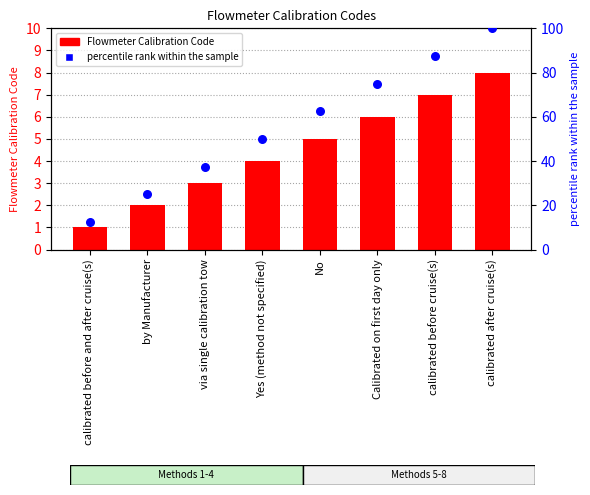

Which series has the largest total across all categories?

percentile rank within the sample